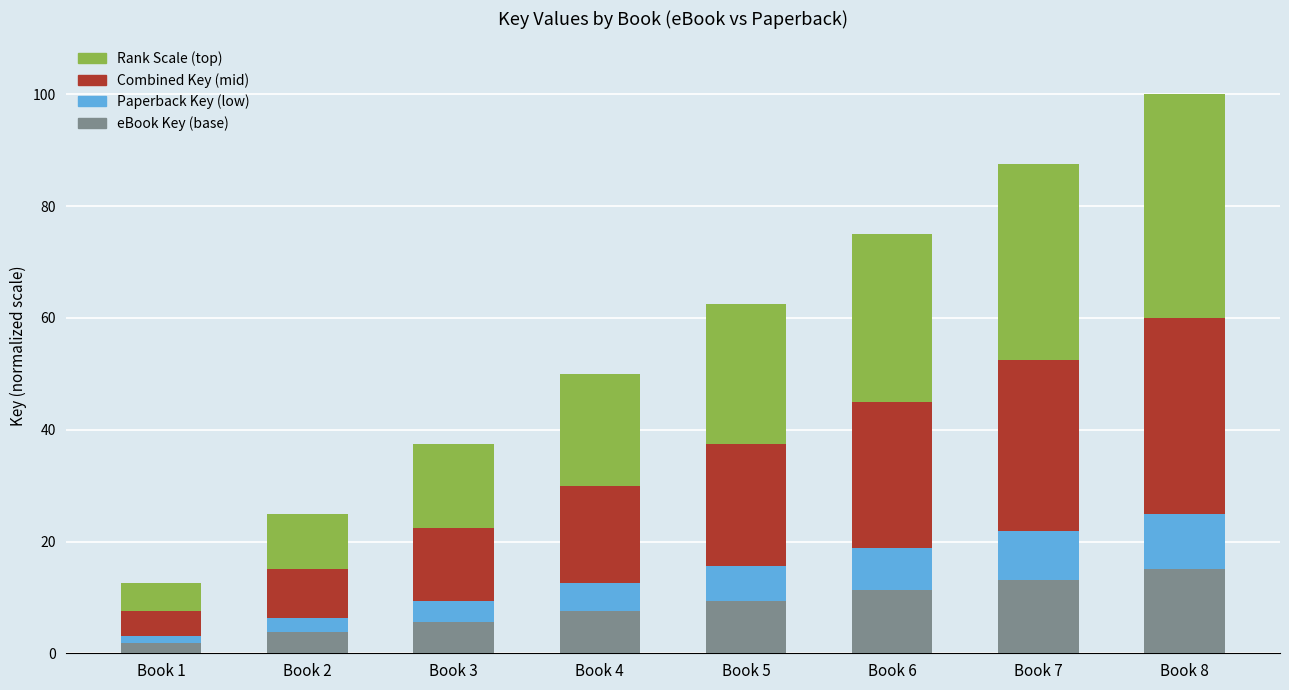

At which category is the sum across all series the highest?

Book 8